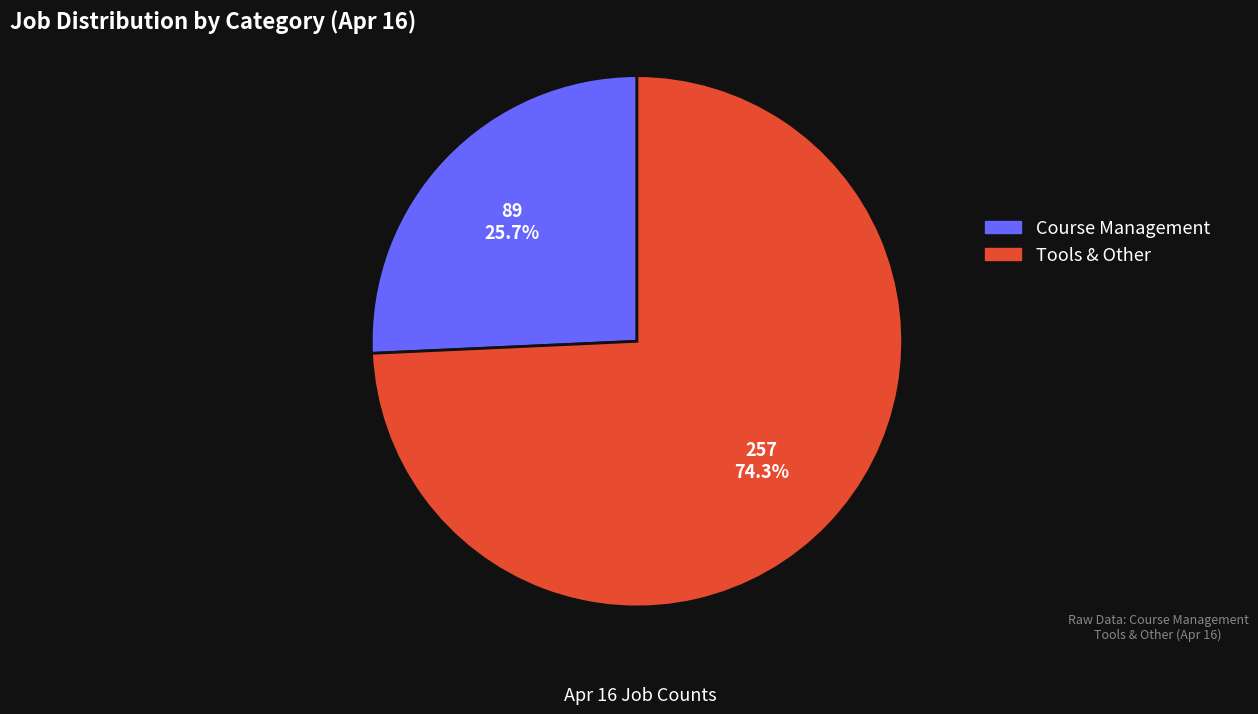

How many slices are in this pie chart?

2